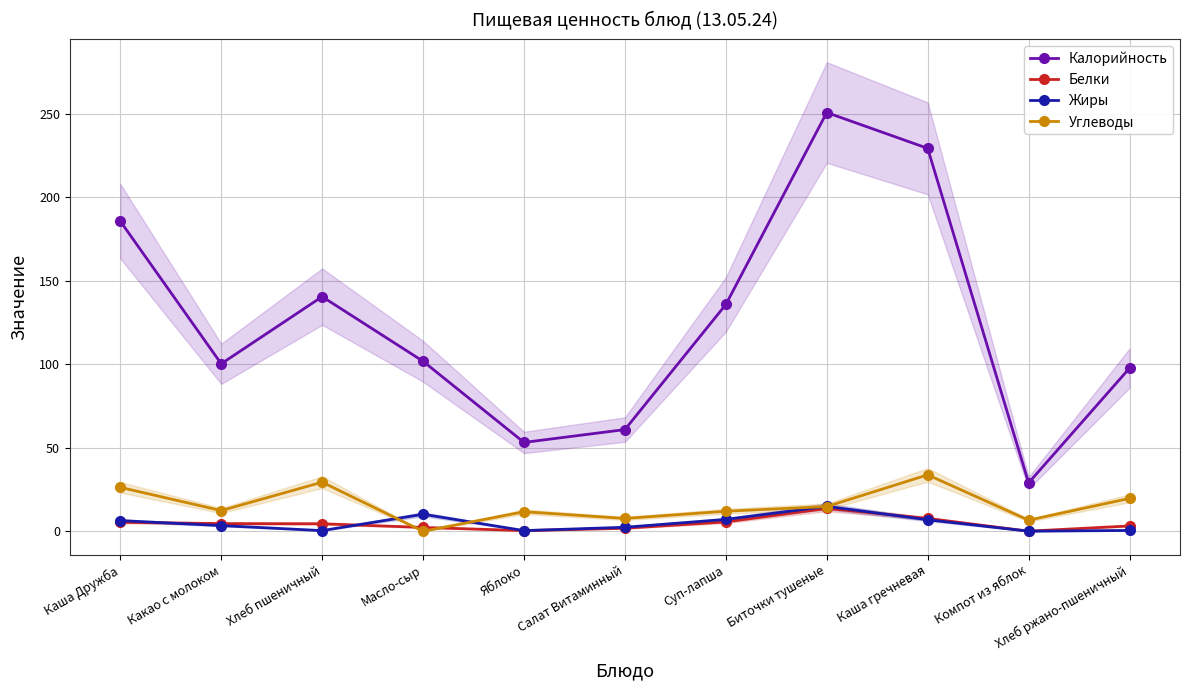

Where is Жиры nearest to the value 7?

Каша гречневая